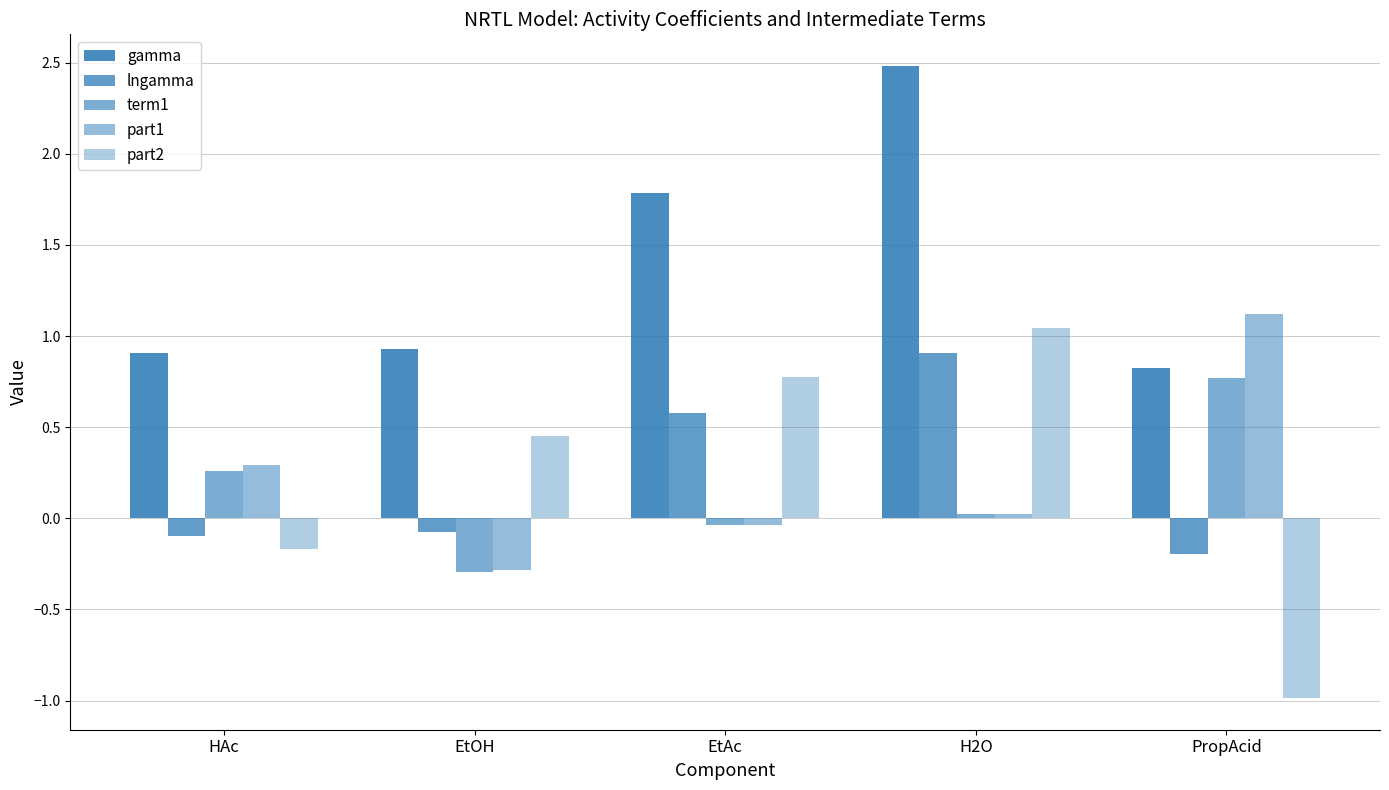

How many distinct data groups are displayed?

5